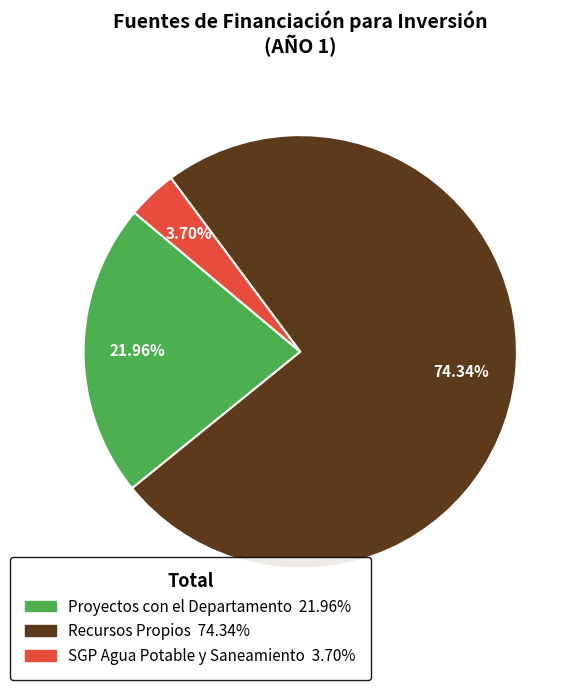

How many segments does this pie chart have?

3